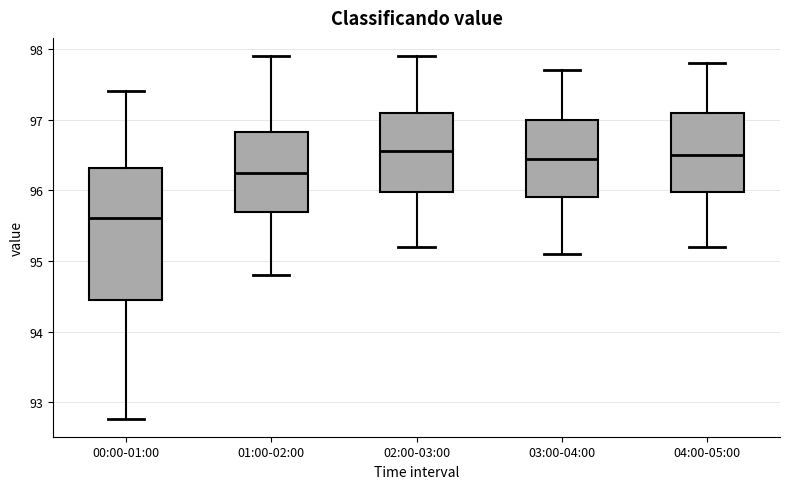

Which box is the tallest, from its lower edge to its upper edge?

00:00-01:00